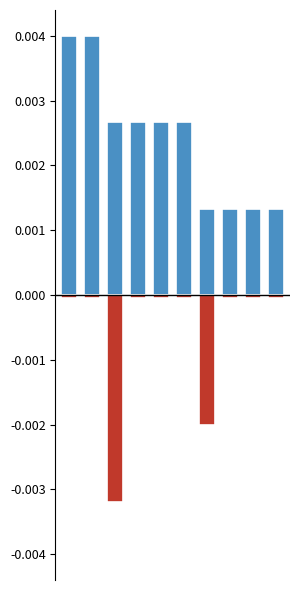

At 3, list the series in order from smallest to largest.

% Done (neg), Votes